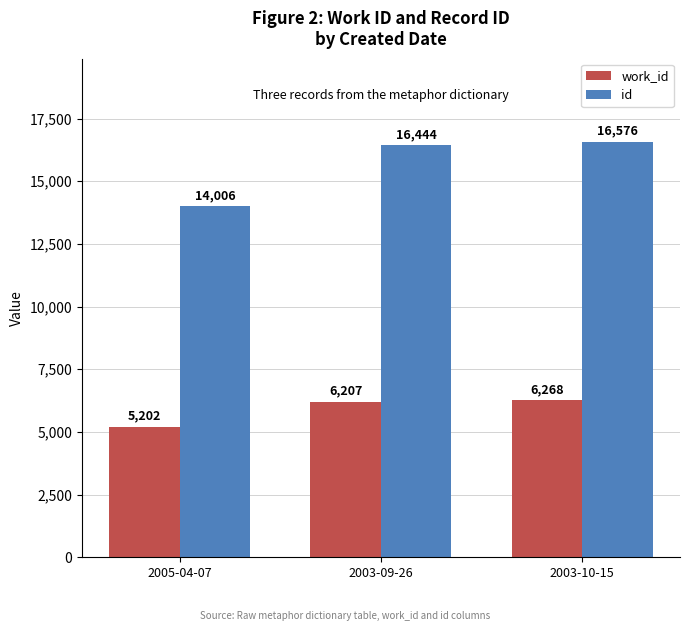

List the series in order of their overall mean, lowest first.

work_id, id